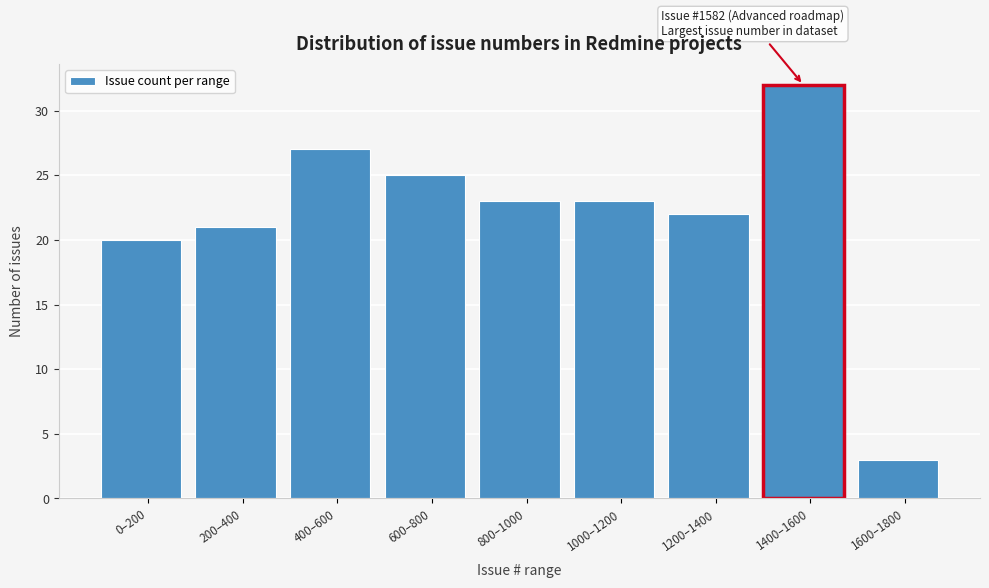

Reading right to left, what are all the values shown in this chart?

3	32	22	23	23	25	27	21	20